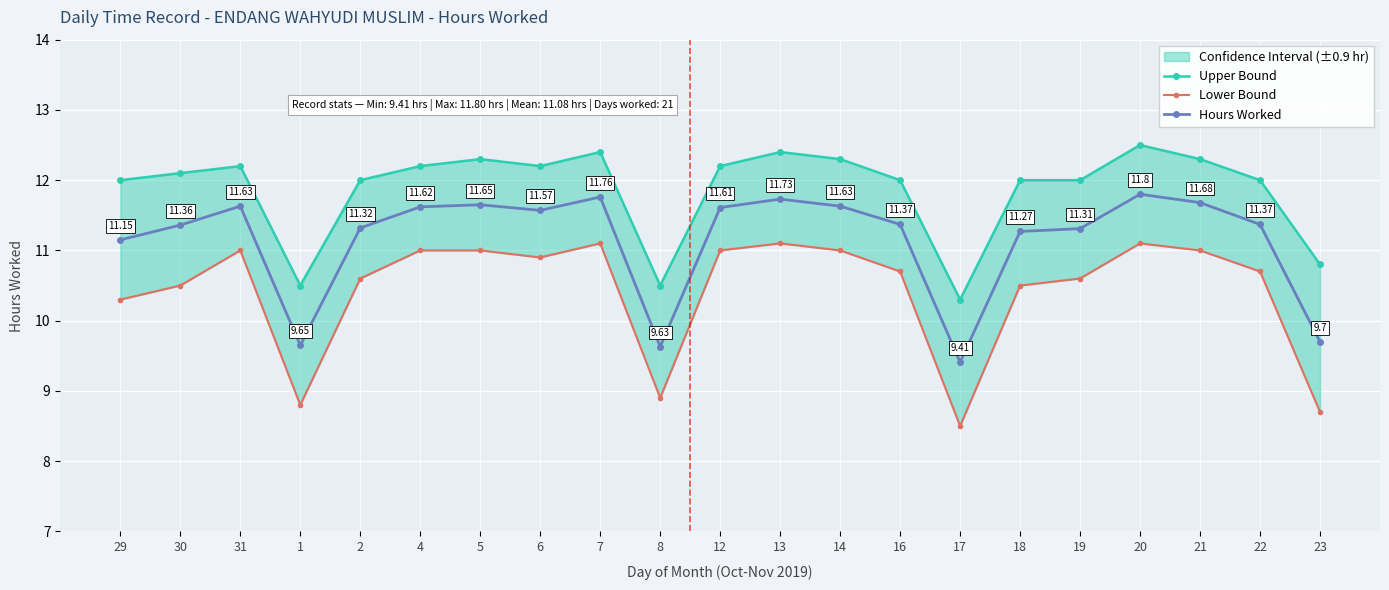

True or false: Hours Worked and Upper Bound cross at least once.

False